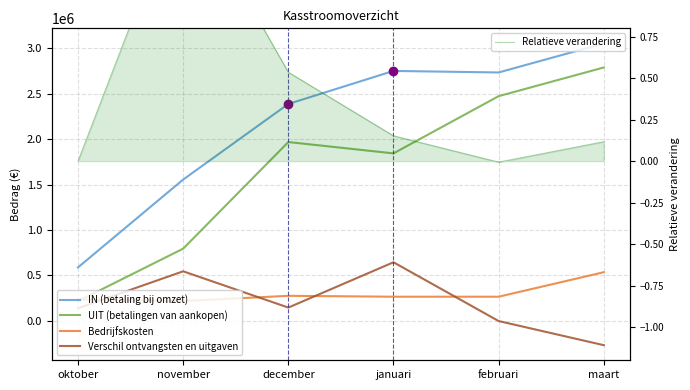

True or false: Relatieve verandering and IN (betaling bij omzet) cross at least once.

False